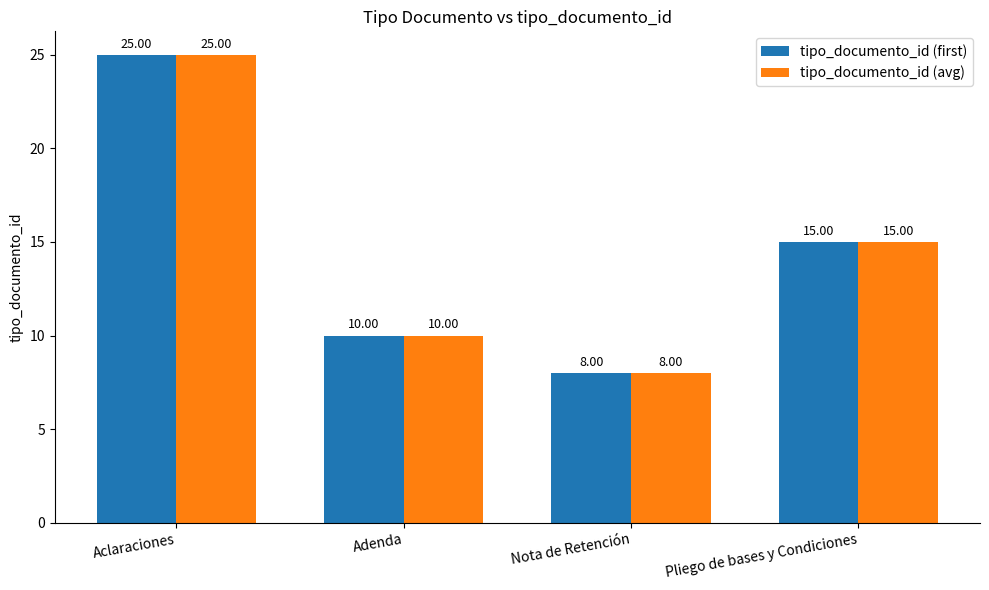

Is it true that tipo_documento_id (avg) equals 10 at Adenda?

True